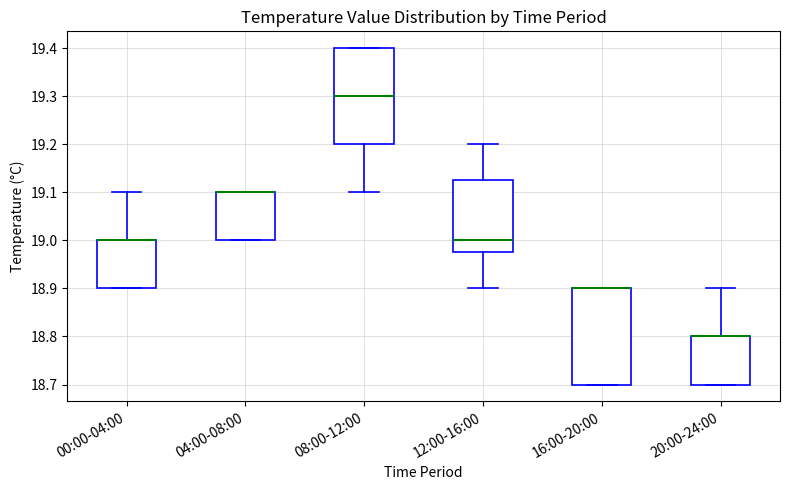

Where is the upper edge of the box for 16:00-20:00 on the y-axis? The values are not printed on the chart, so give them approximately, as read against the axis.

18.90